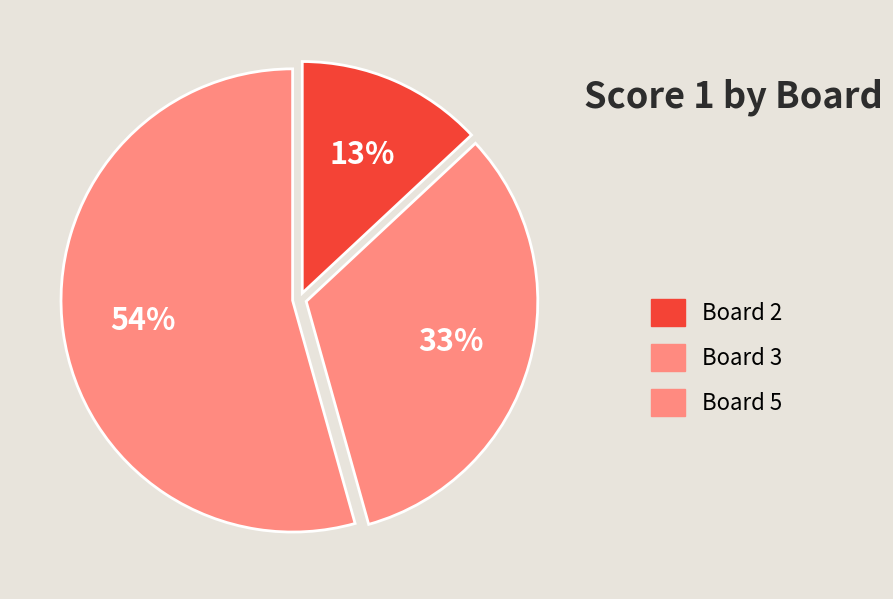

How many segments does this pie chart have?

3